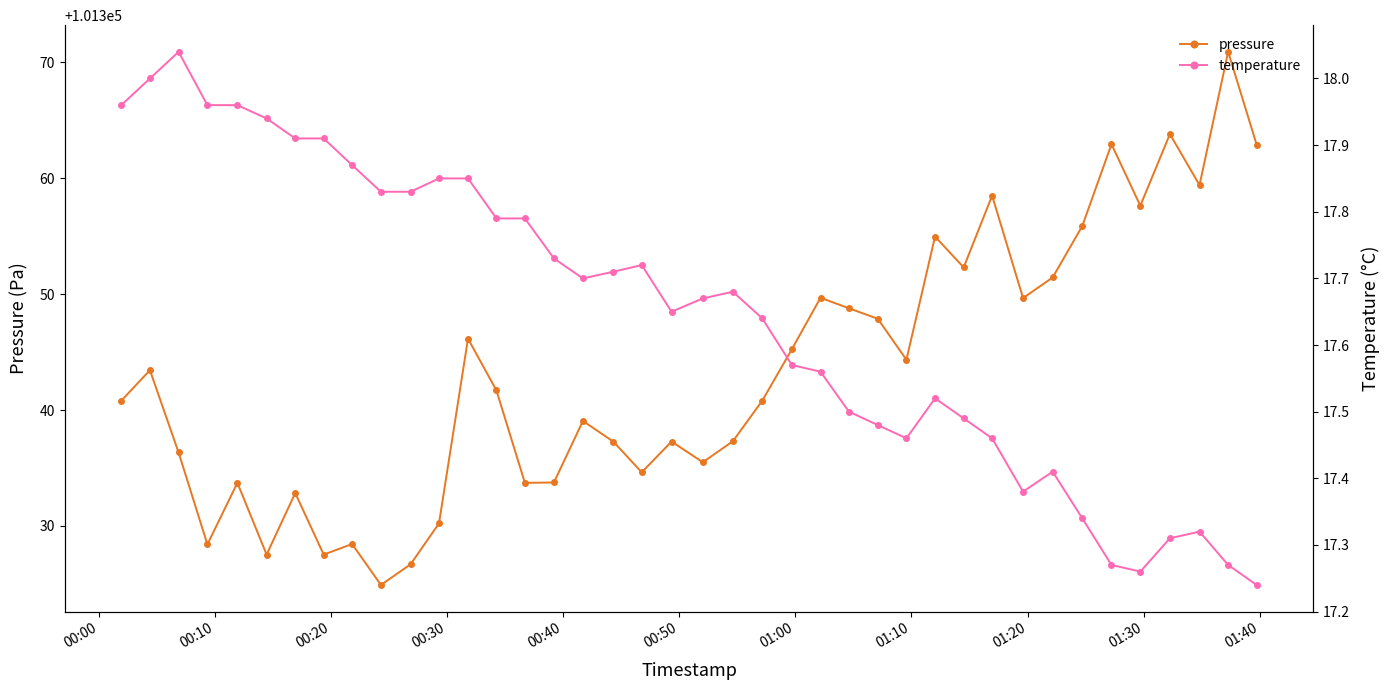

Rank the series by their maximum value, from highest to lowest.

pressure, temperature